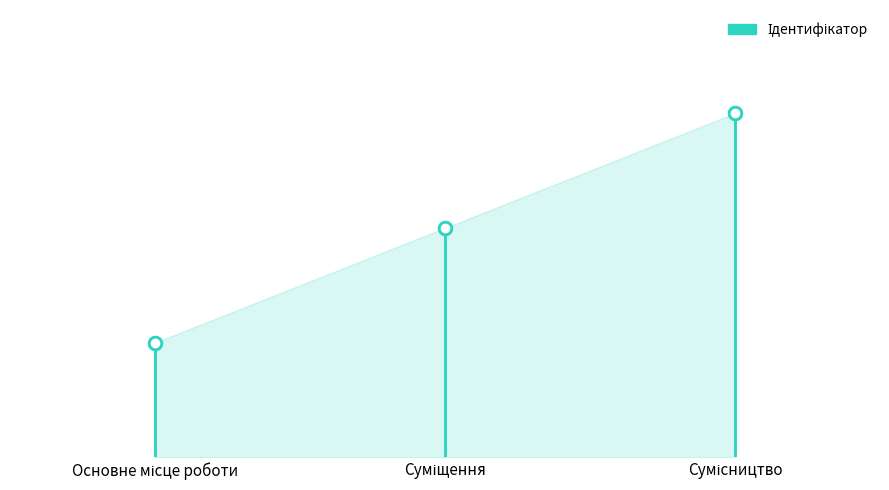

The value at Основне місце роботи is 2. True or false?

False